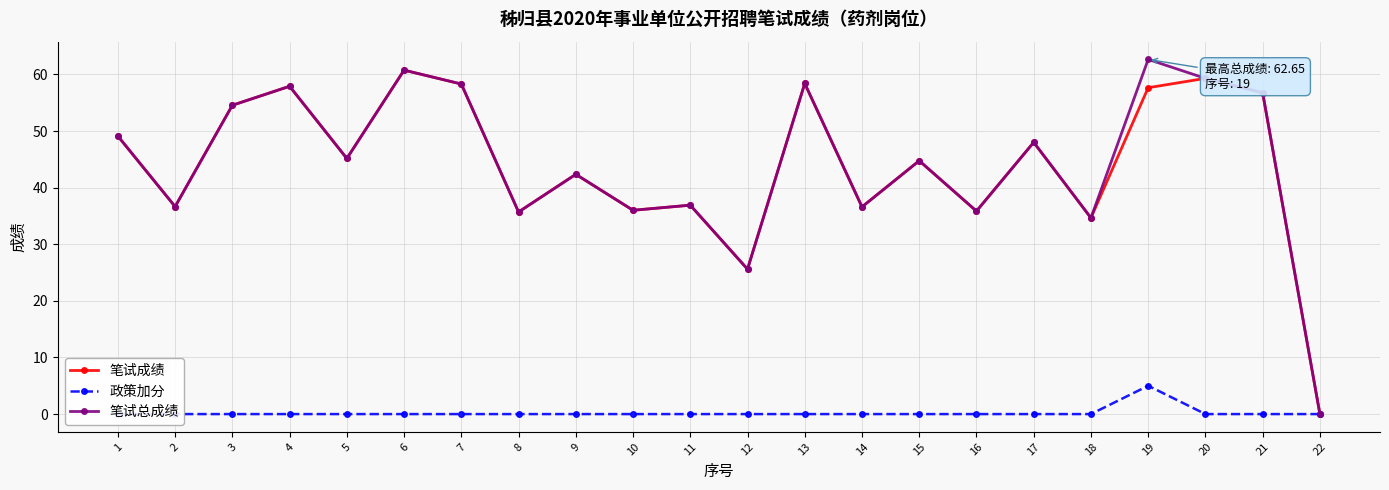

In 笔试总成绩, how many points are higher than both neighbors (excluding endpoints)?

8